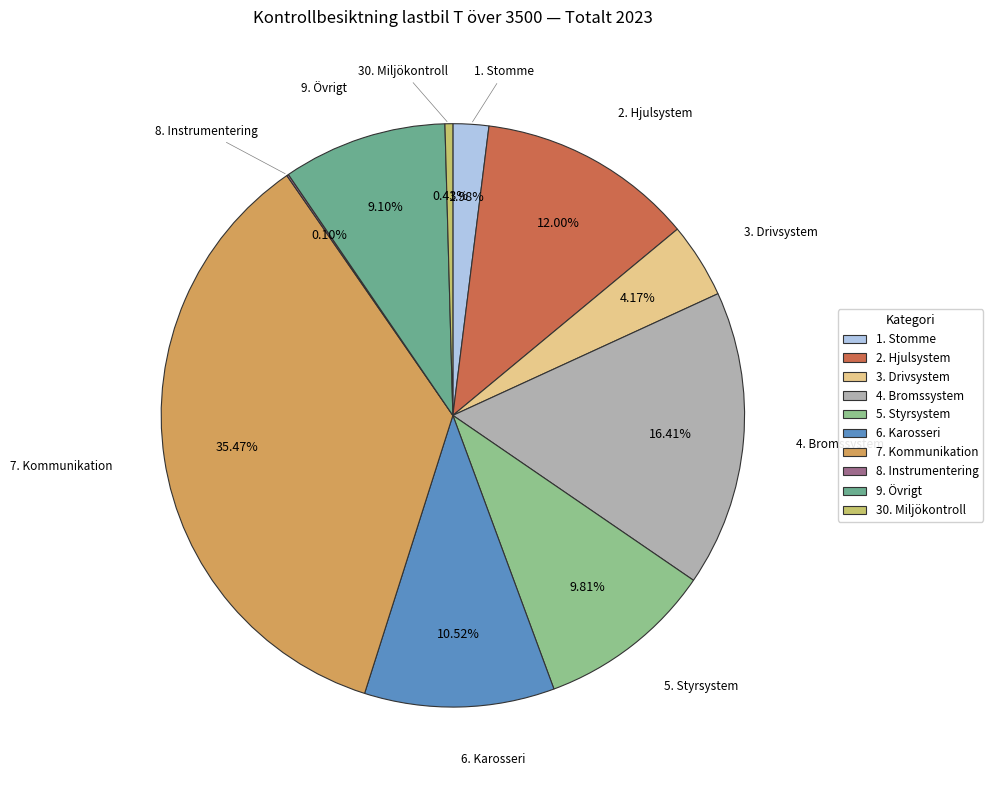

To the nearest percent, what is the difference between the 4. Bromssystem and 3. Drivsystem slice percentages?

12%